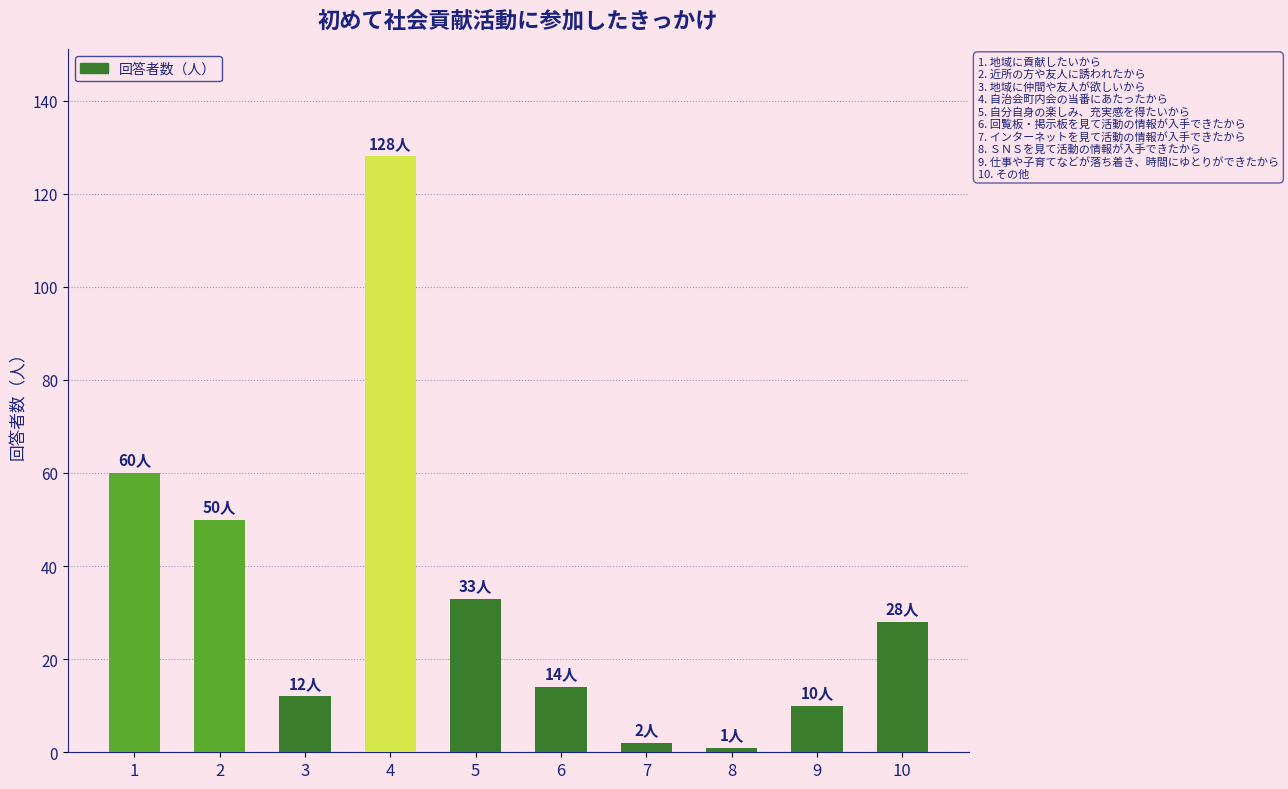

The chart shows a value of 12 at 3. True or false?

True